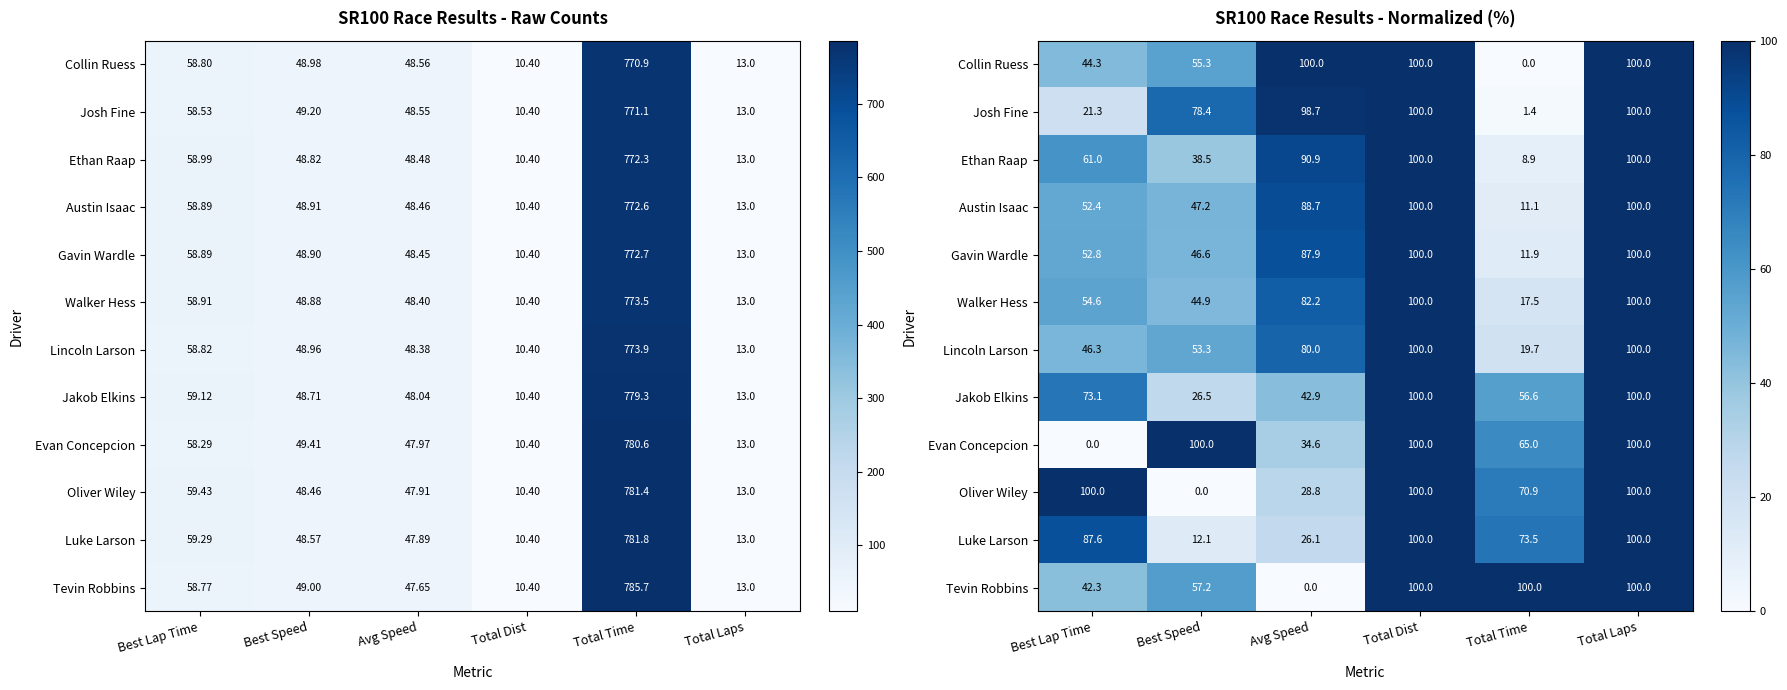

At how many categories does at least one series exceed 82?

6